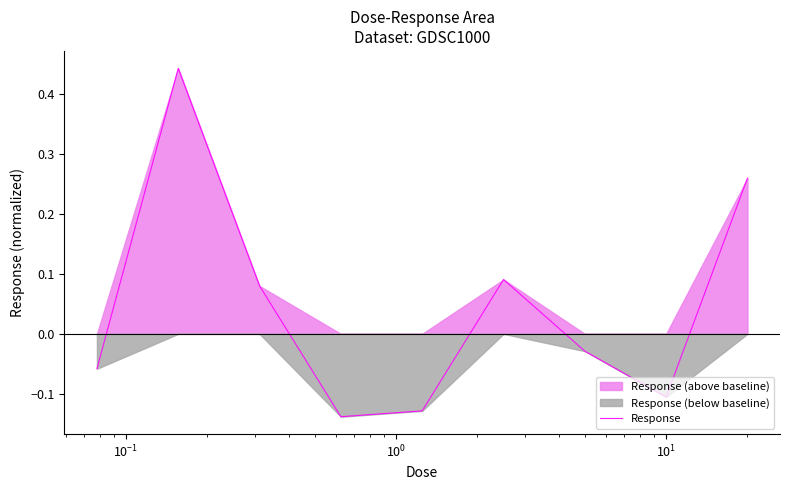

True or false: the data shows -0.2 at 7.

False